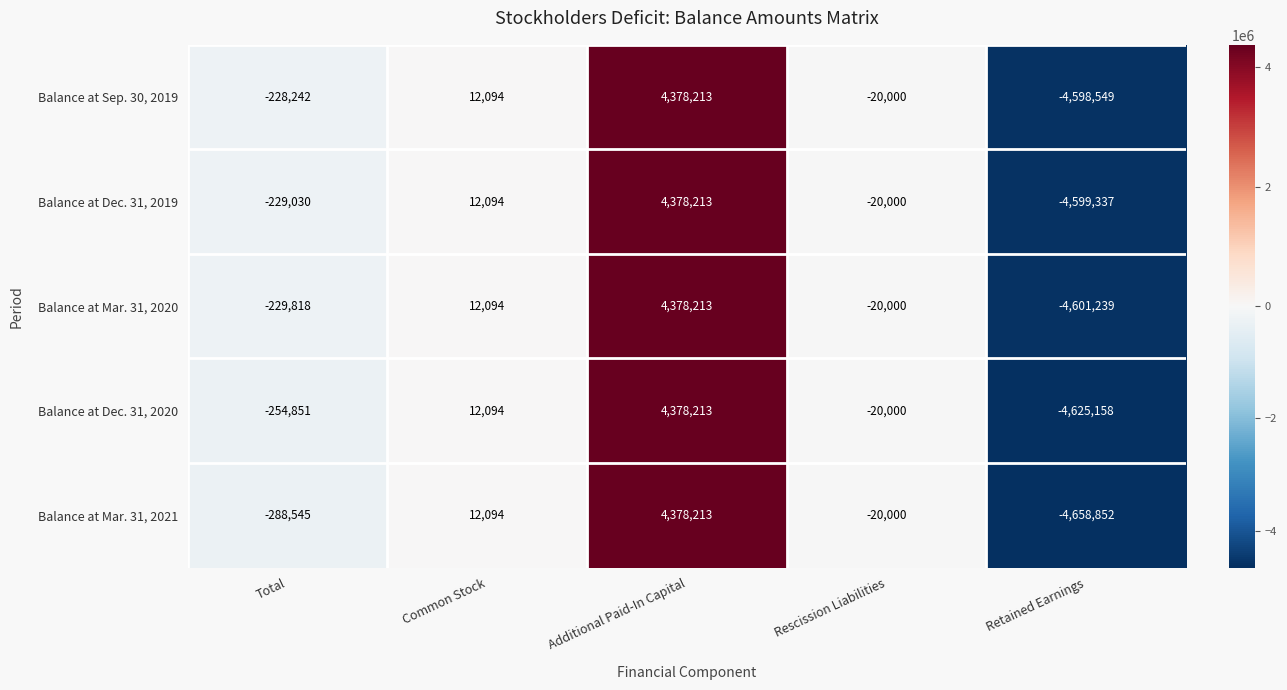

Reading right to left, what are all the values shown in this chart?

Balance at Sep. 30, 2019: -4598549	-20000	4378213	12094	-228242
Balance at Dec. 31, 2019: -4599337	-20000	4378213	12094	-229030
Balance at Mar. 31, 2020: -4601239	-20000	4378213	12094	-229818
Balance at Dec. 31, 2020: -4625158	-20000	4378213	12094	-254851
Balance at Mar. 31, 2021: -4658852	-20000	4378213	12094	-288545